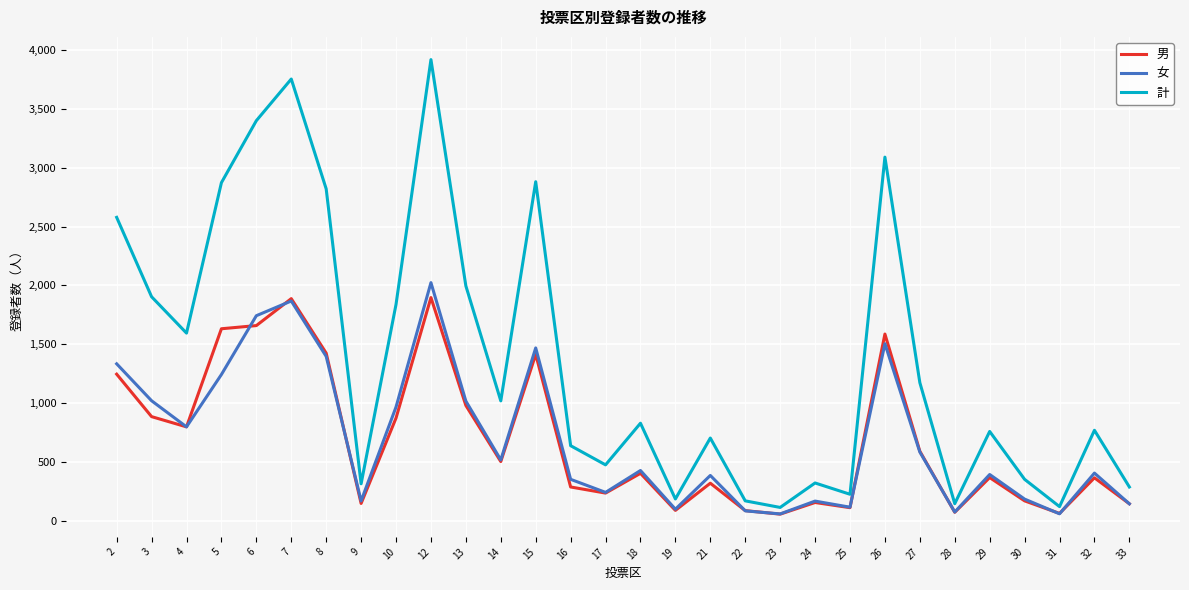

What is the sum of the 計 values at 5 and 10?

4711